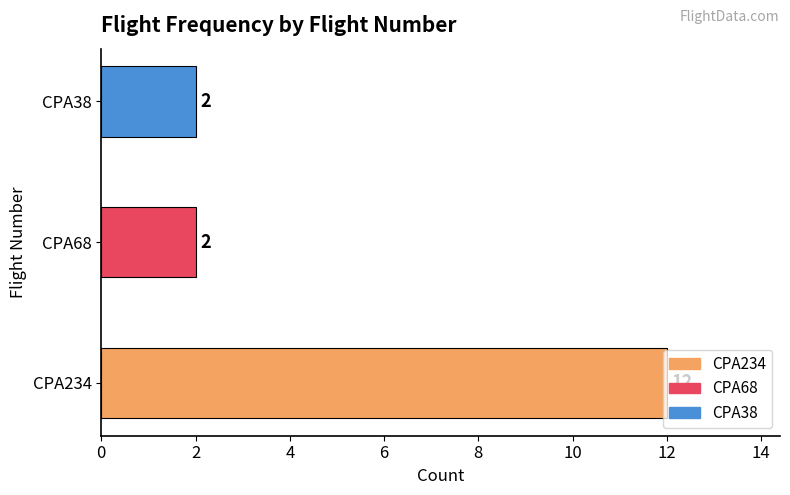

The chart shows a value of 4 at CPA68. True or false?

False